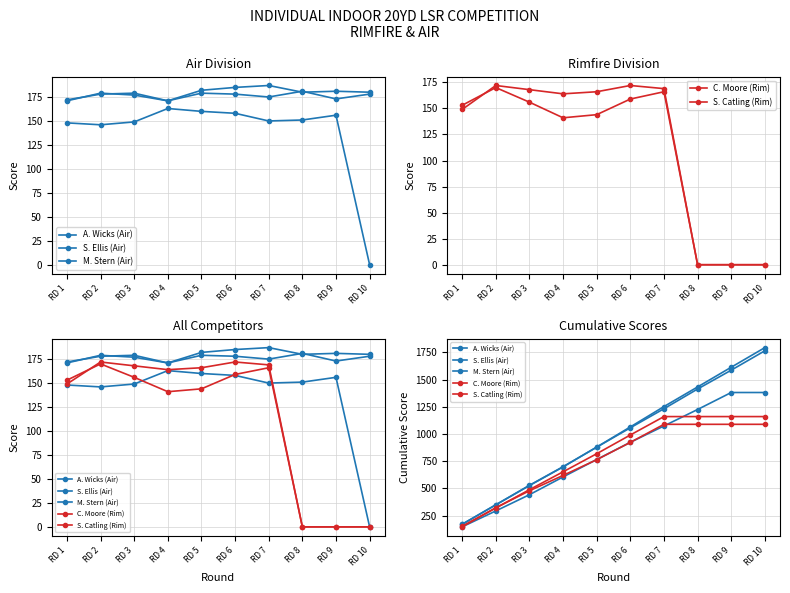

What are all the series names shown in the legend?

A. Wicks (Air), S. Ellis (Air), M. Stern (Air), C. Moore (Rim), S. Catling (Rim)